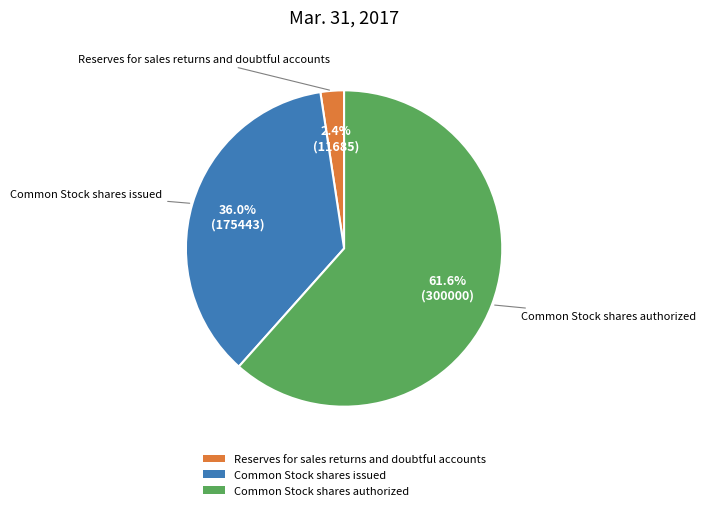

Rank the categories by value from lowest to highest.

Reserves for sales returns and doubtful accounts, Common Stock shares issued, Common Stock shares authorized